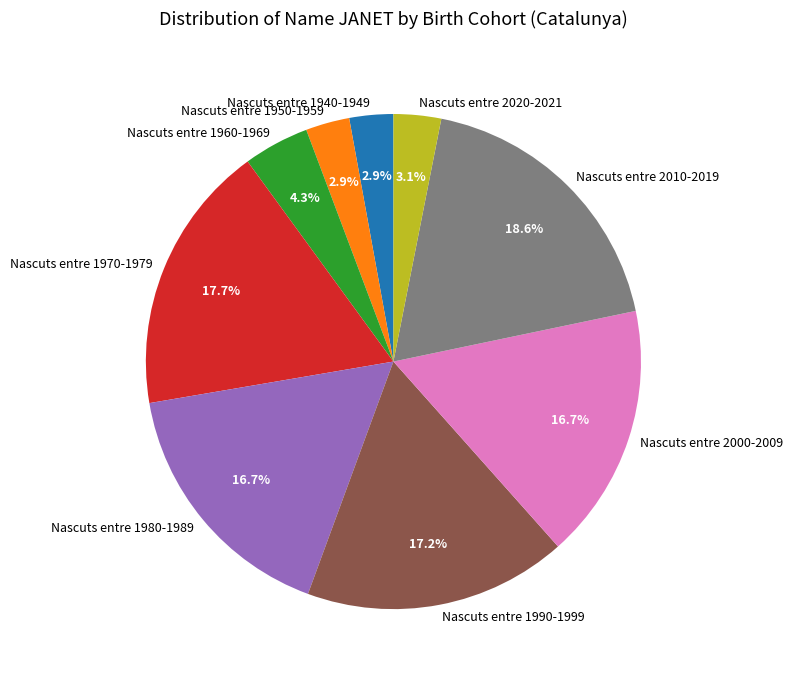

To the nearest percent, what is the difference between the Nascuts entre 1960-1969 and Nascuts entre 2000-2009 slice percentages?

12%